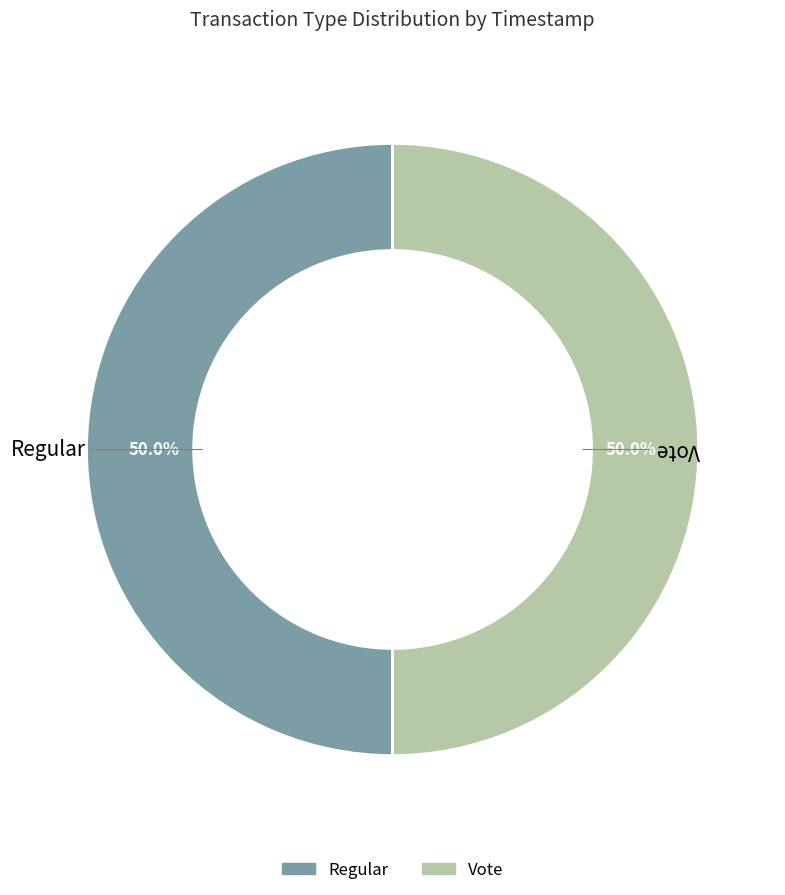

Is the sum of Regular and Vote greater than half?

Yes